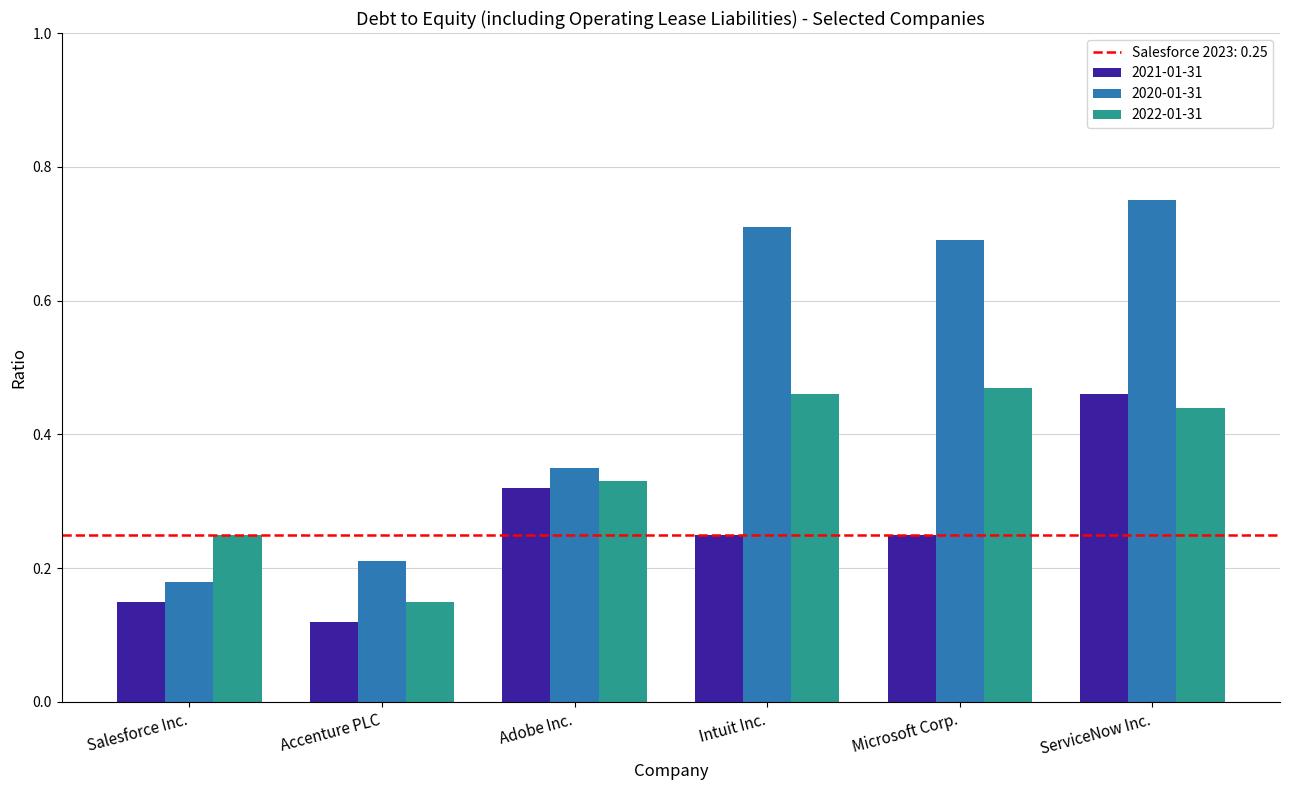

Rank the series by their maximum value, from highest to lowest.

2020-01-31, 2022-01-31, 2021-01-31